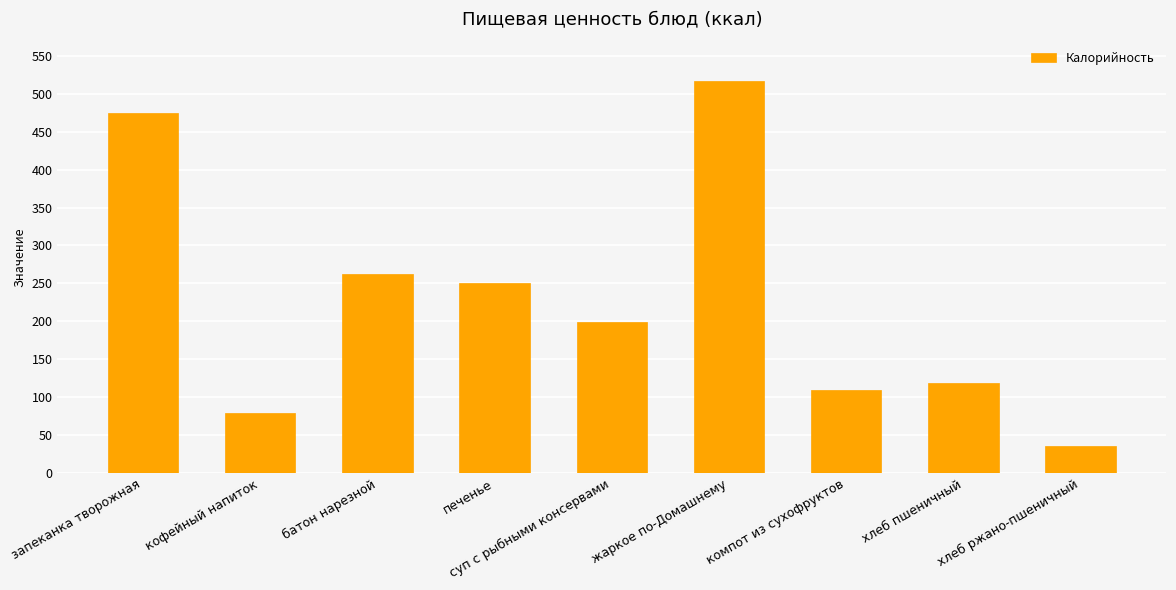

Does the chart contain any negative values?

No